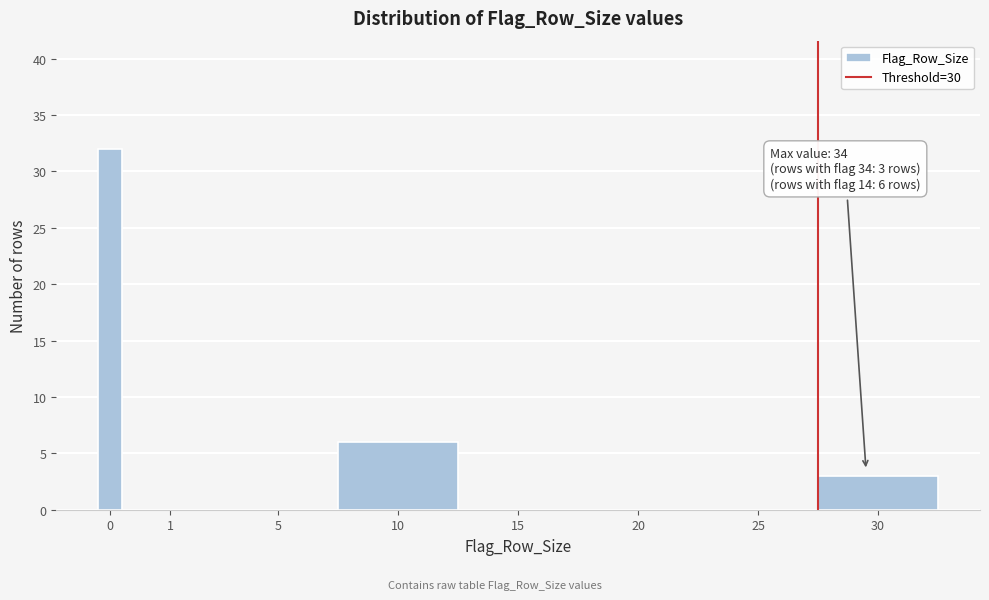

Reading right to left, list all the values displayed in this chart.

30=3	25=0	20=0	15=0	10=6	5=0	1=0	0=32